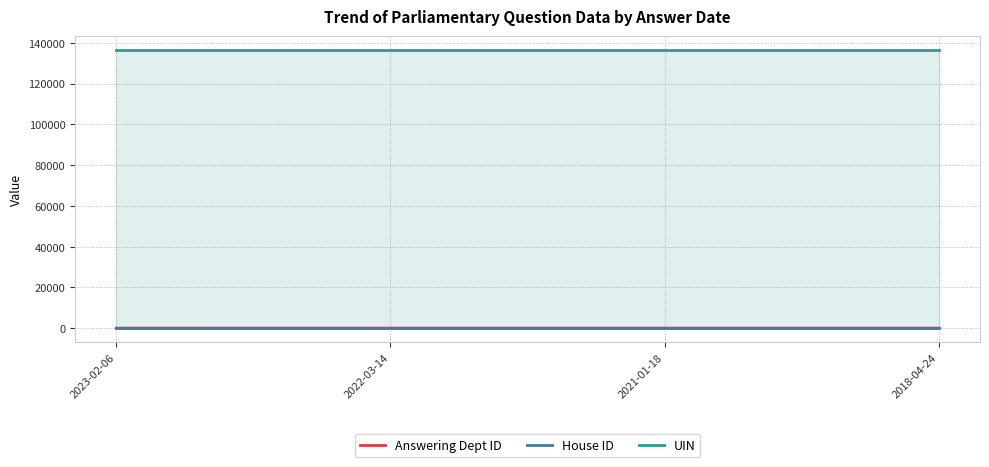

Reading left to right, what are all the values shown in this chart?

Answering Dept ID: 2023-02-06=23	2022-03-14=17	2021-01-18=11	2018-04-24=17
House ID: 2023-02-06=1	2022-03-14=1	2021-01-18=1	2018-04-24=1
UIN: 2023-02-06=136534	2022-03-14=136534	2021-01-18=136534	2018-04-24=136534